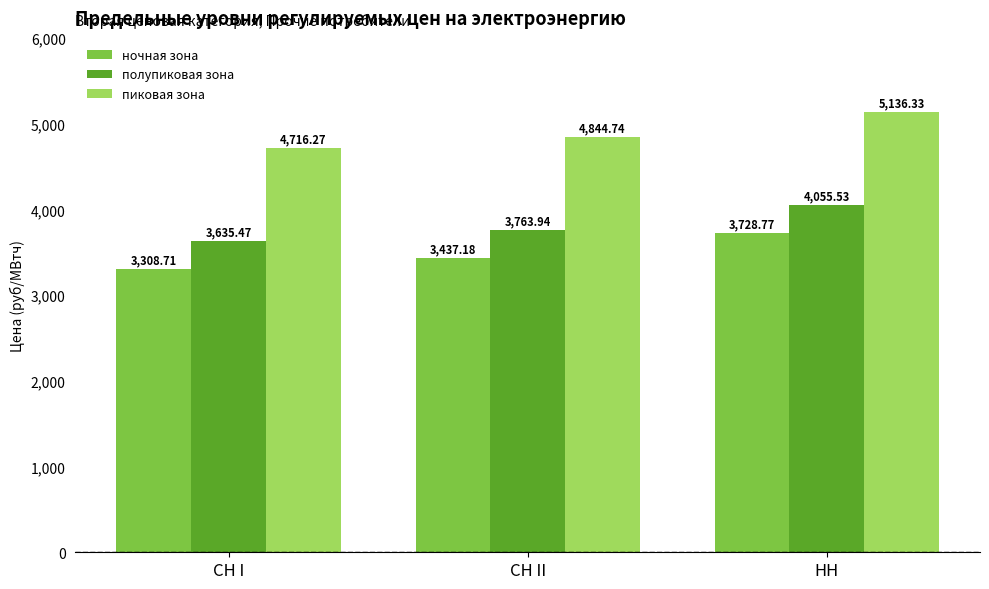

Reading left to right, list all the values displayed in this chart.

ночная зона: 3308.7	3437.2	3728.8
полупиковая зона: 3635.5	3763.9	4055.5
пиковая зона: 4716.3	4844.7	5136.3